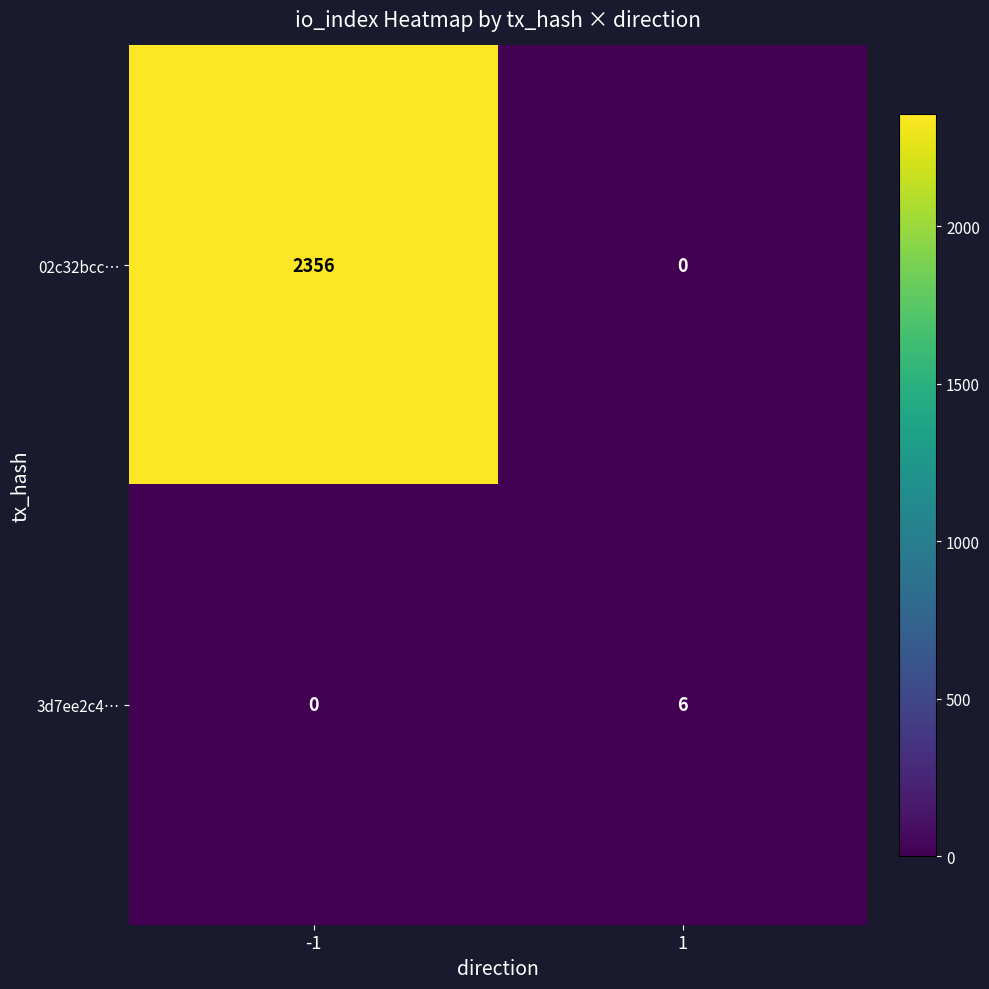

What is the greatest value displayed?

2356